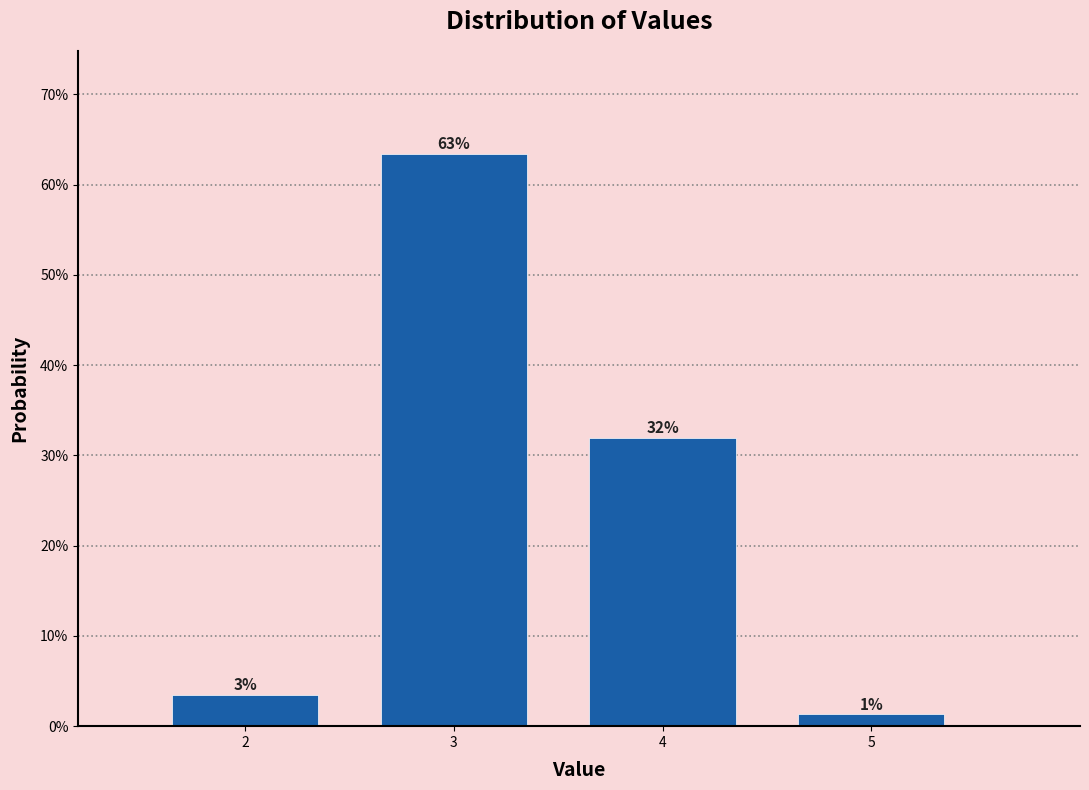

Are the bars horizontal?

No